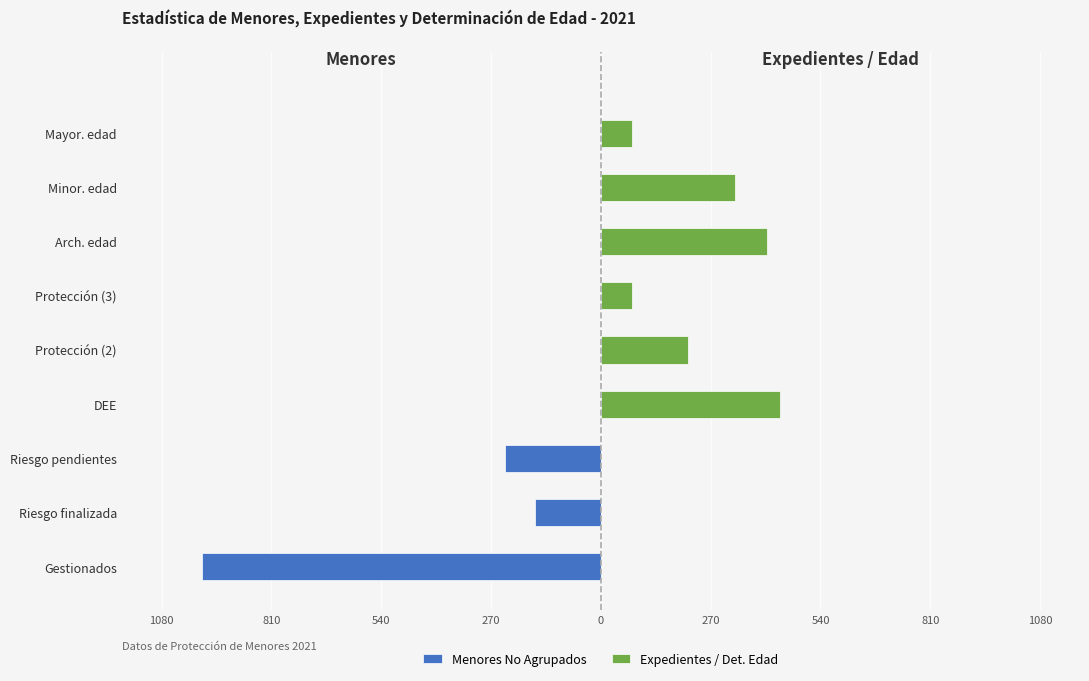

Reading right to left, transcribe all the data shown in this chart.

Menores No Agrupados: 0	0	0	0	0	0	-235	-161	-982
Expedientes / Det. Edad: 77	330	408	77	215	441	0	0	0